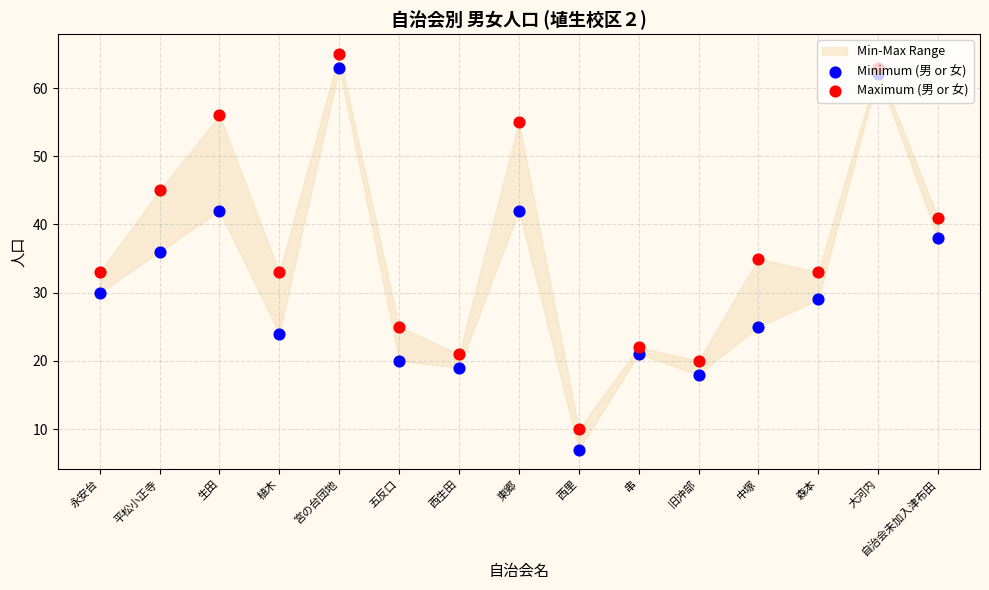

Which series has the largest Y range (max minus min)?

Minimum (男 or 女)